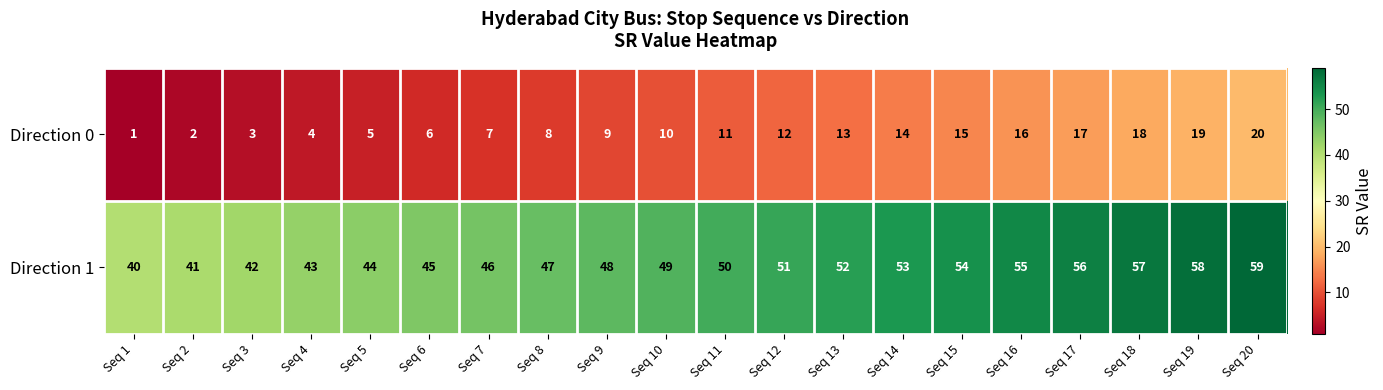

Rank the series at Seq 16 from highest to lowest value.

Direction 1, Direction 0